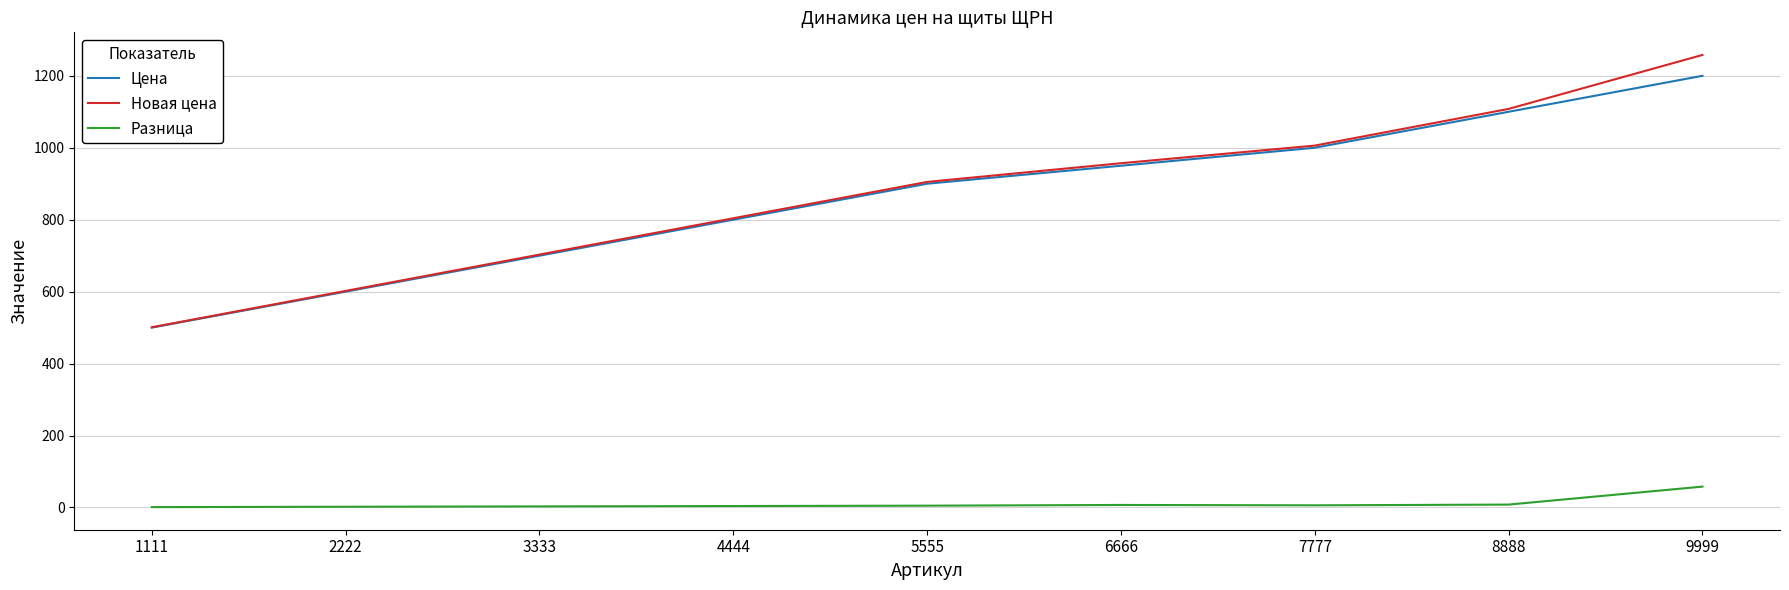

Which series has the widest spread of values?

Новая цена